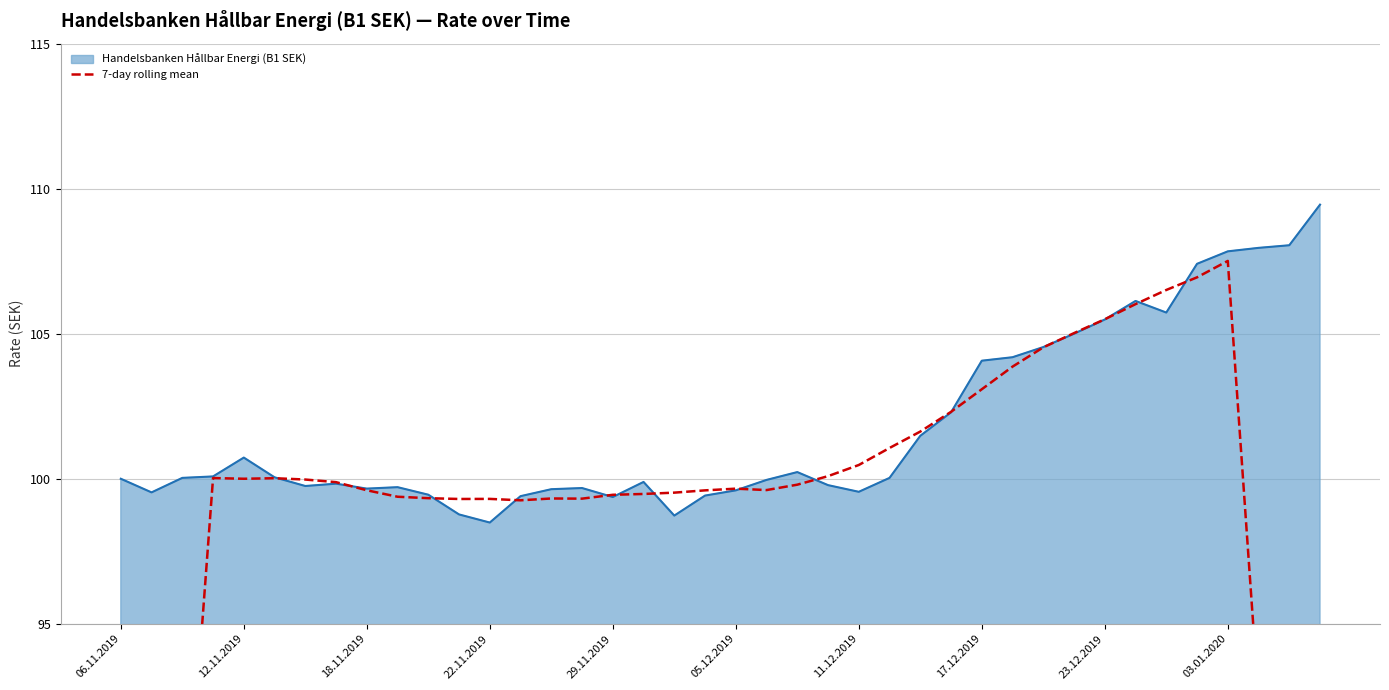

The value of Handelsbanken Hållbar Energi (B1 SEK) at 03.01.2020 is 107.8. True or false?

True